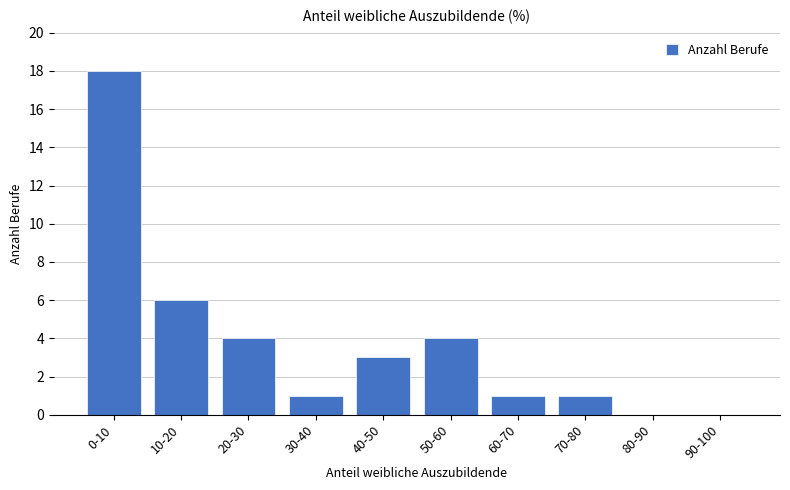

Reading left to right, what are all the values shown in this chart?

0-10=18	10-20=6	20-30=4	30-40=1	40-50=3	50-60=4	60-70=1	70-80=1	80-90=0	90-100=0